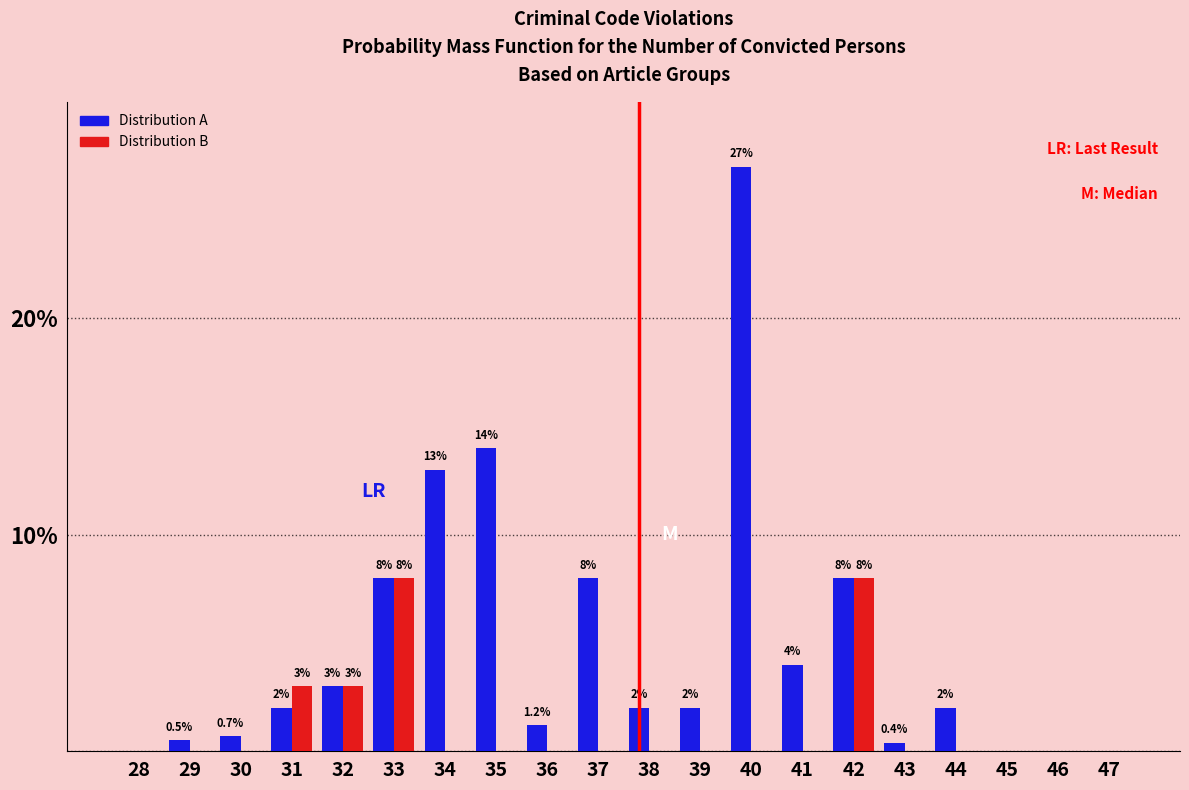

Reading left to right, what are all the values shown in this chart?

Distribution A: 28=0.0	29=0.5	30=0.7	31=2.0	32=3.0	33=8.0	34=13.0	35=14.0	36=1.2	37=8.0	38=2.0	39=2.0	40=27.0	41=4.0	42=8.0	43=0.4	44=2.0	45=0.0	46=0.0	47=0.0
Distribution B: 28=0.0	29=0.0	30=0.0	31=3.0	32=3.0	33=8.0	34=0.0	35=0.0	36=0.0	37=0.0	38=0.0	39=0.0	40=0.0	41=0.0	42=8.0	43=0.0	44=0.0	45=0.0	46=0.0	47=0.0